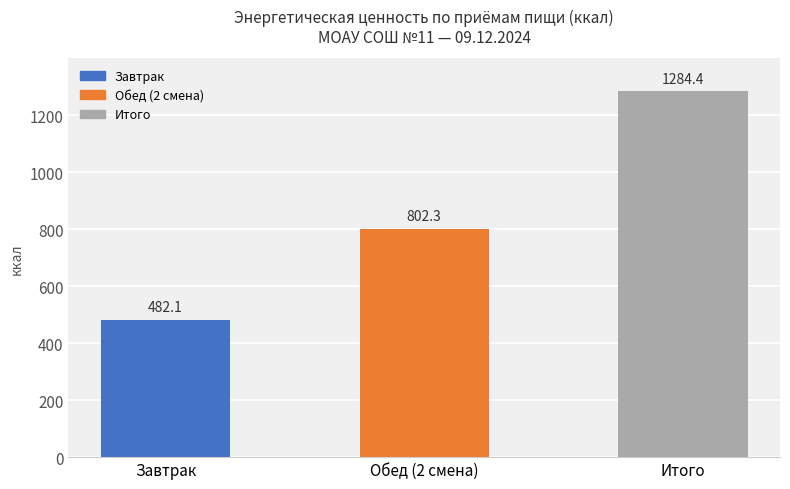

How many data points are above 802?

2